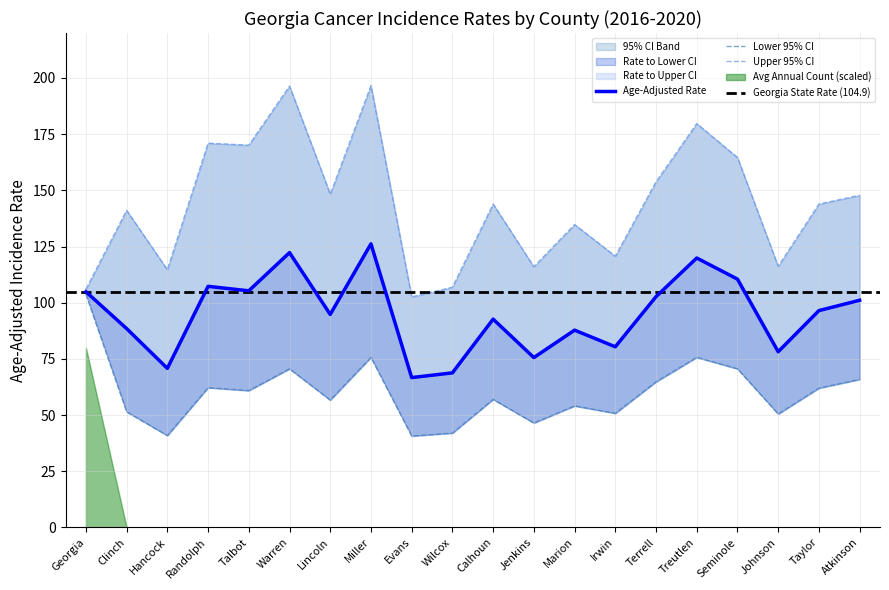

What is the spread (max minus min) of values at Taylor?

81.9